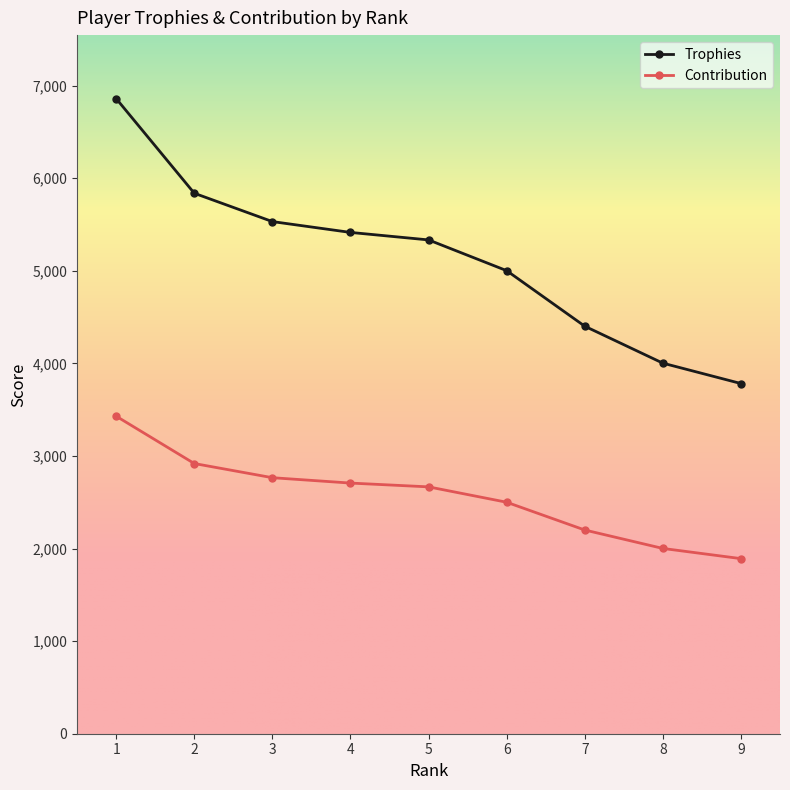

What is the minimum value for Trophies?

3782